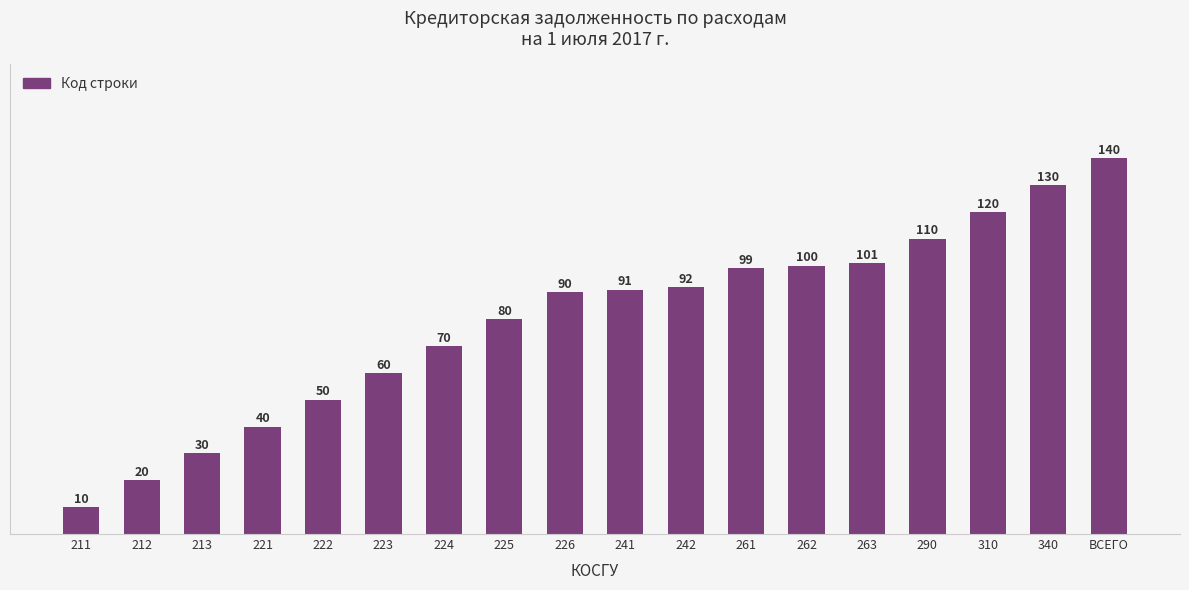

What is the greatest value displayed?

140